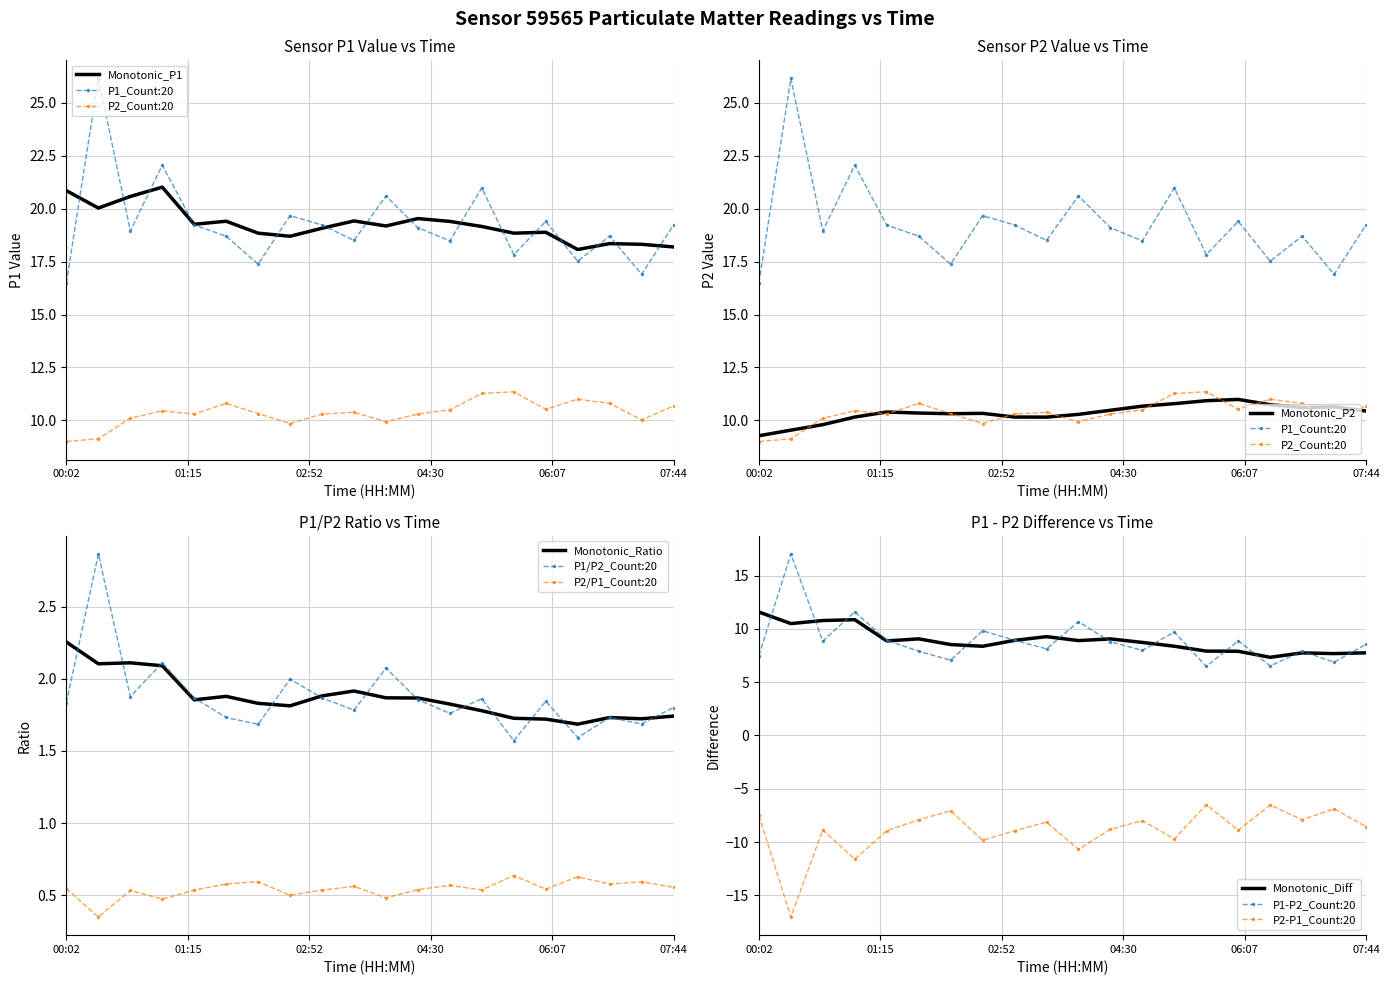

True or false: P1/P2_Count:20 and P2/P1_Count:20 cross at least once.

False